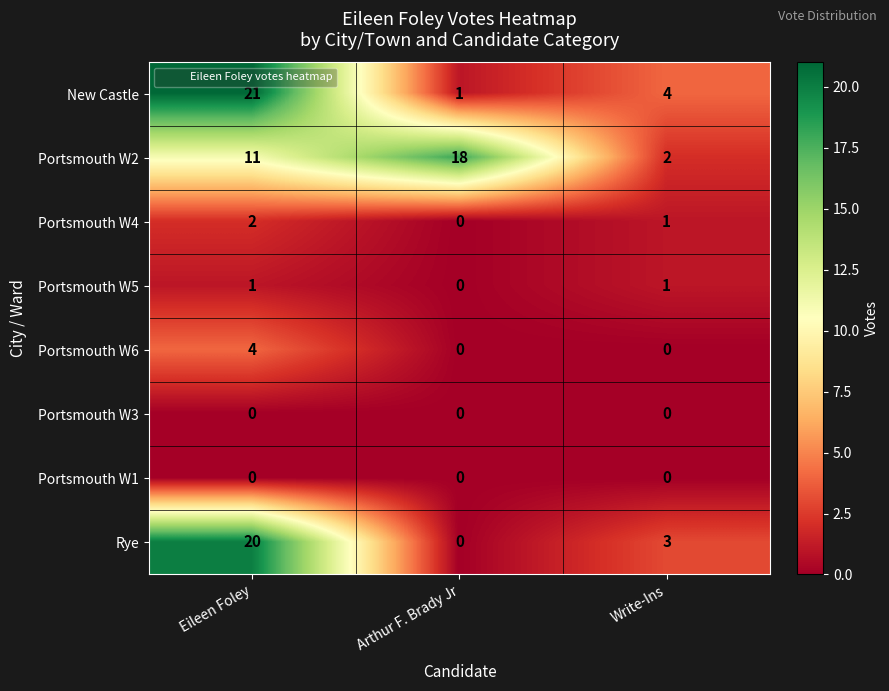

What is the greatest value displayed?

21